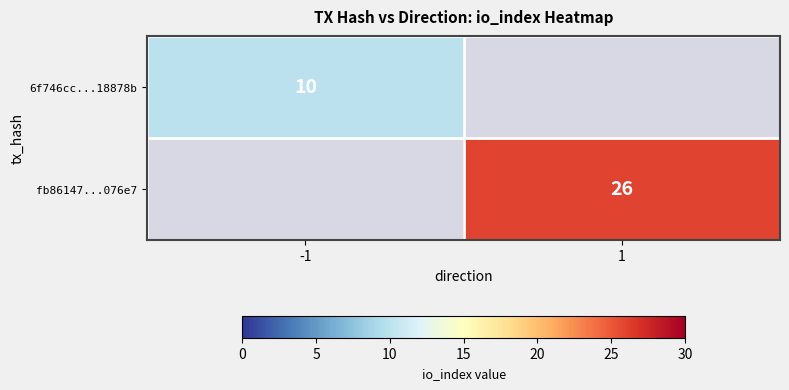

At which category does the chart reach its peak across all series?

1